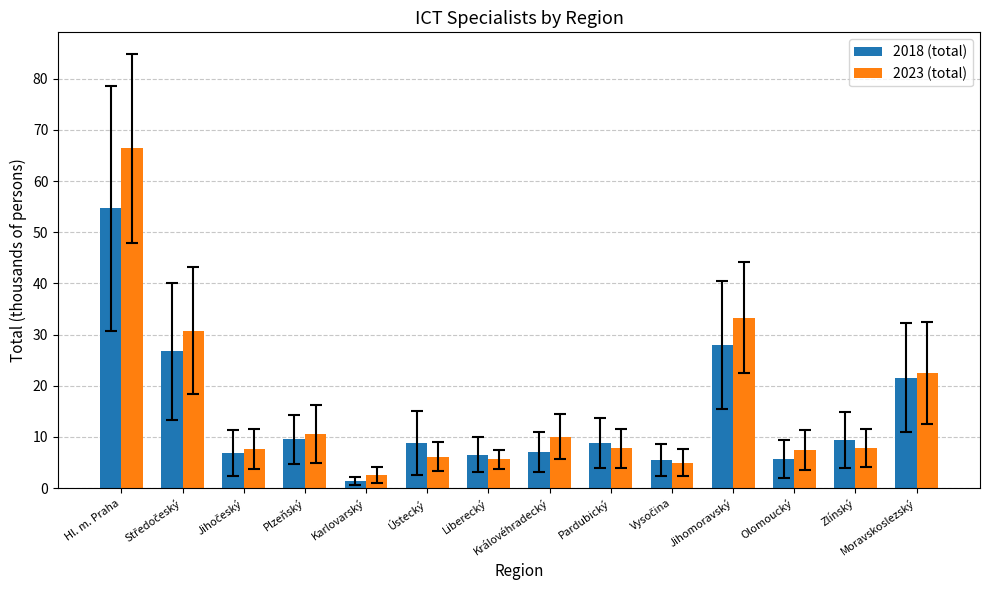

What is the highest value of the 2023 (total) series?

66.4